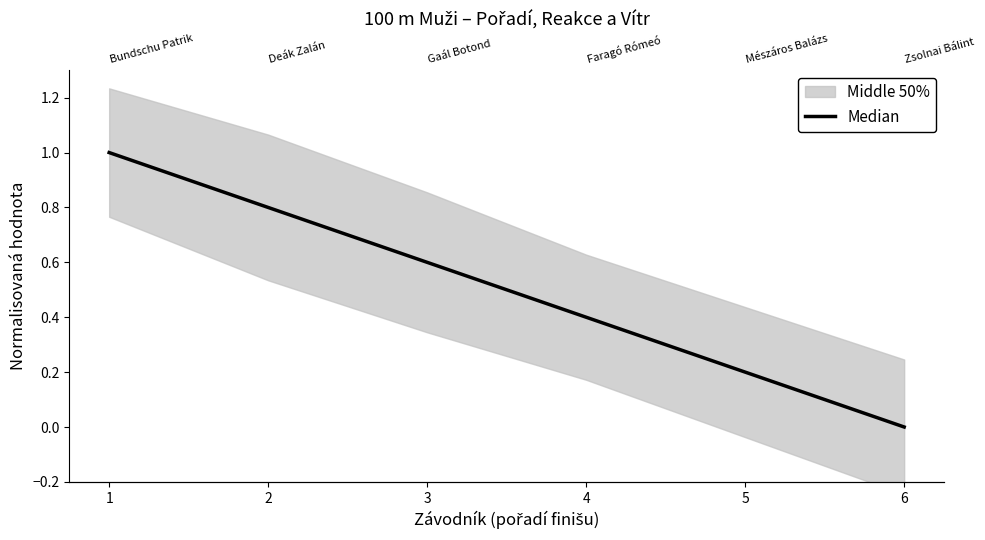

What is the change in value from 3 to 4?

-0.2